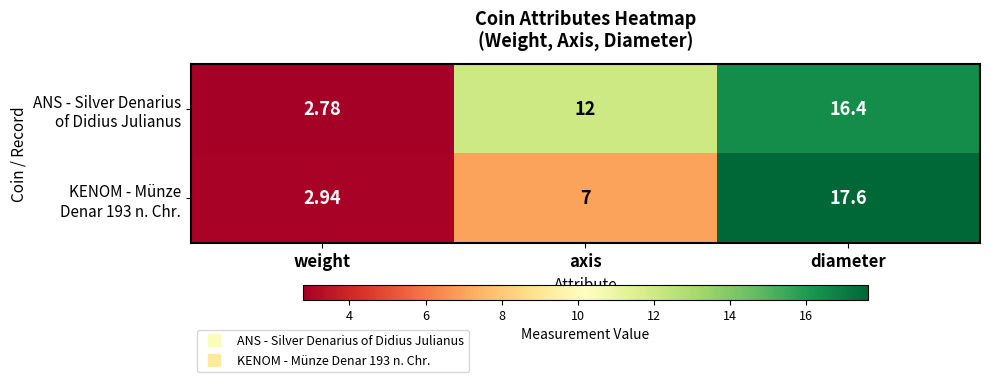

At which category is the sum across all series the highest?

diameter